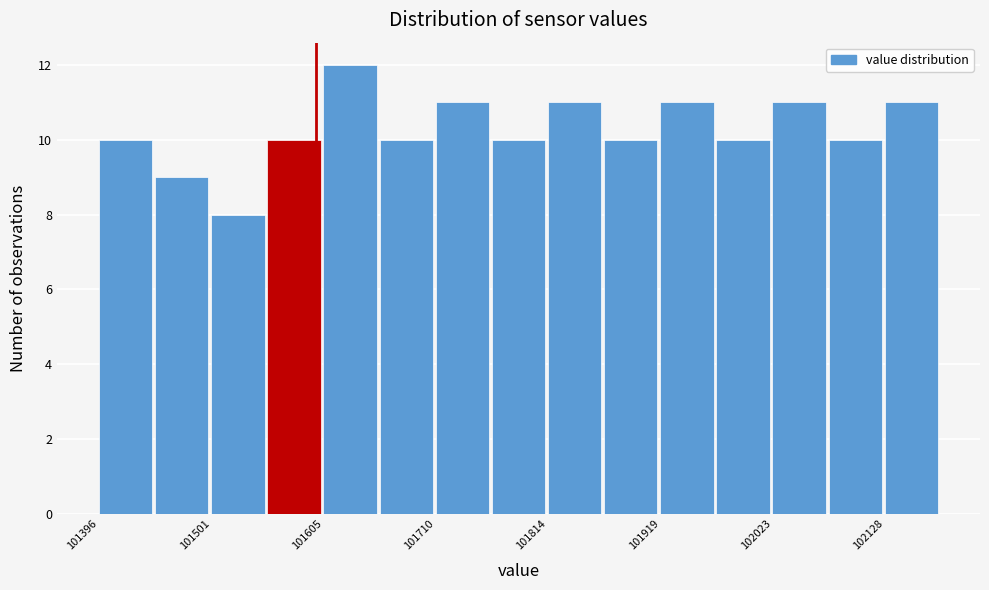

Read against the x-axis, roughly where is the centre of the tallest bar?

101640